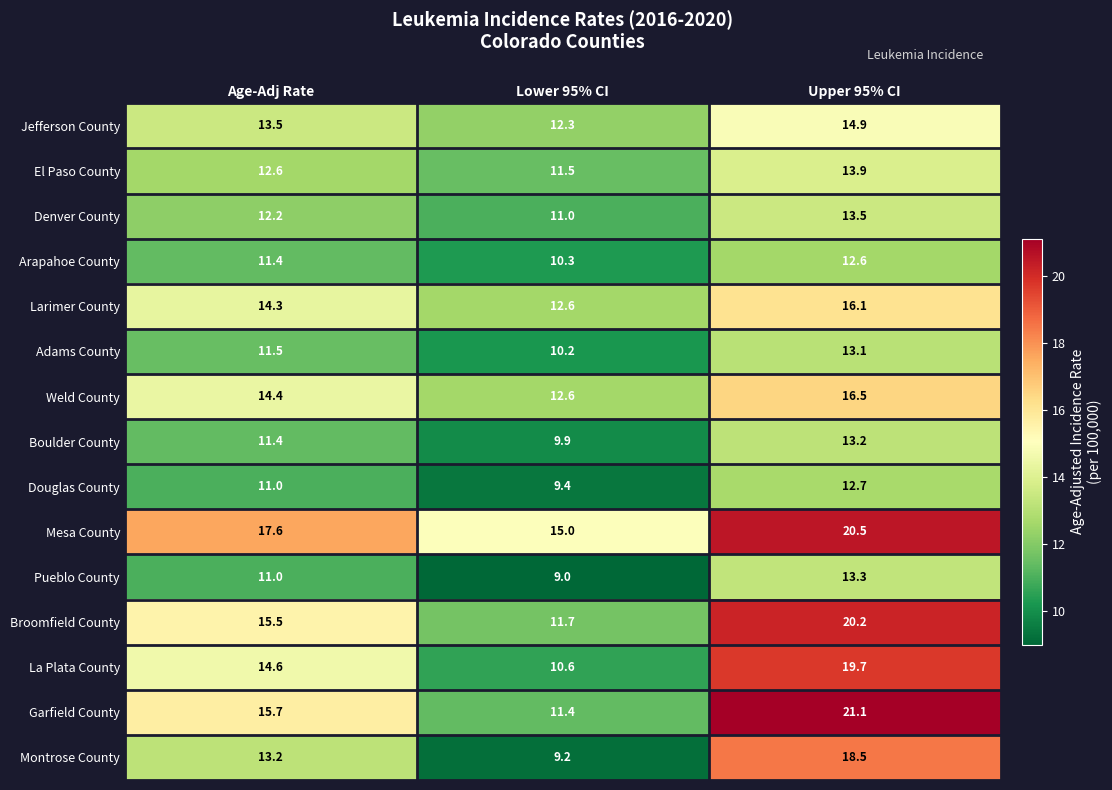

Which category has the highest value across all series?

Upper 95% CI